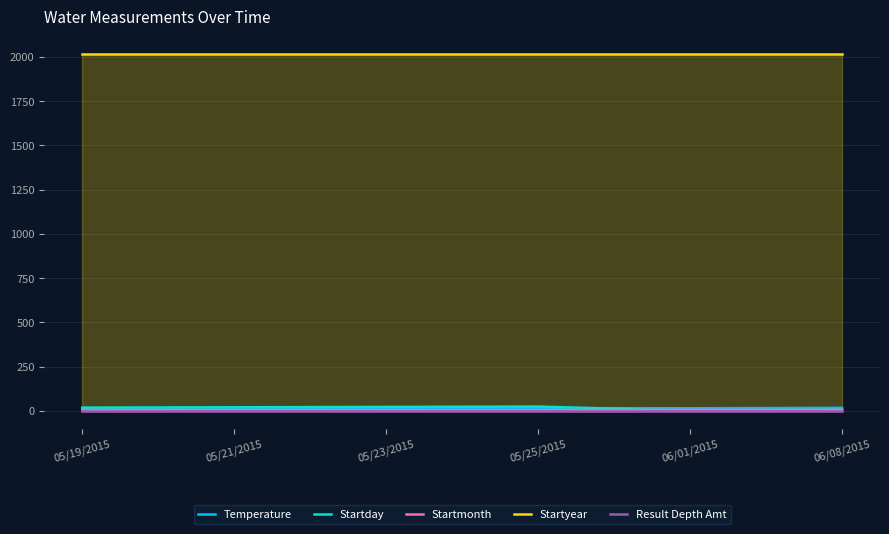

What is the maximum value shown in the chart?

2015.0